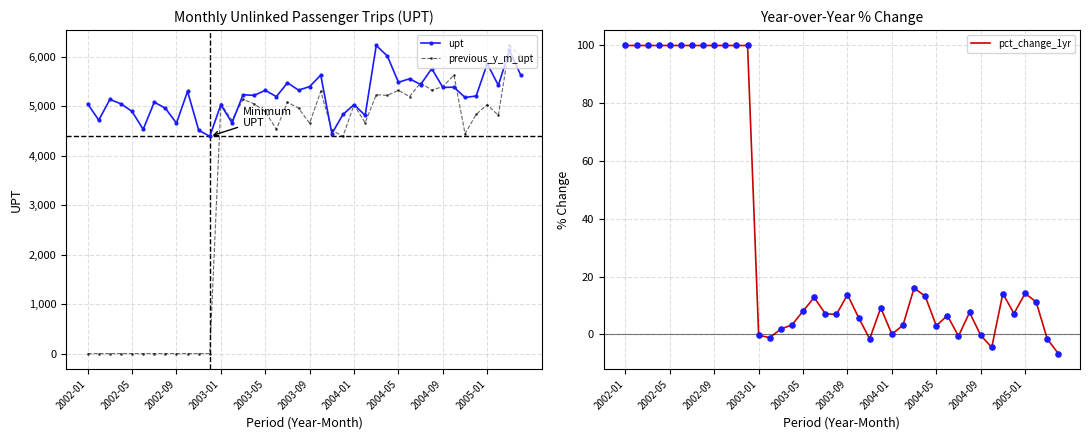

What is the minimum value for upt?

4390